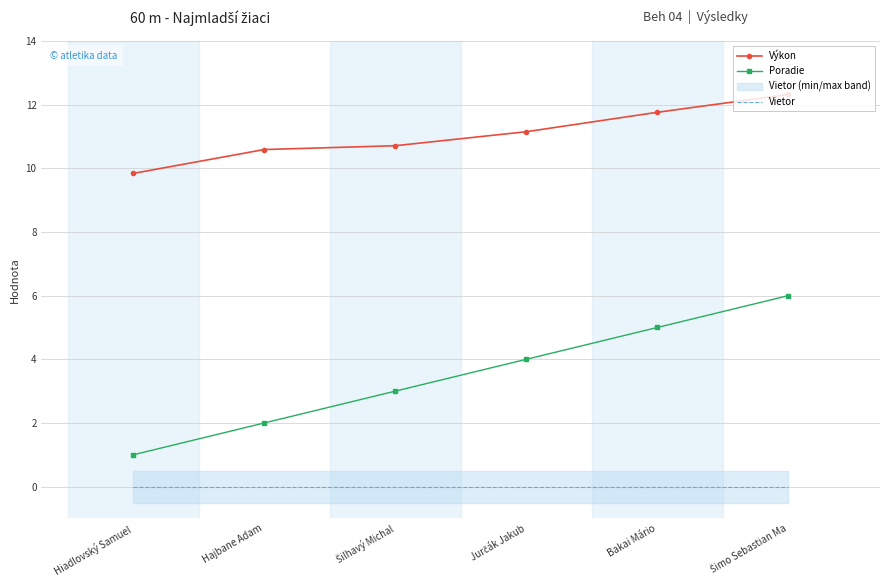

The Výkon series shows 18.1 at Šimo Sebastian Ma. True or false?

False